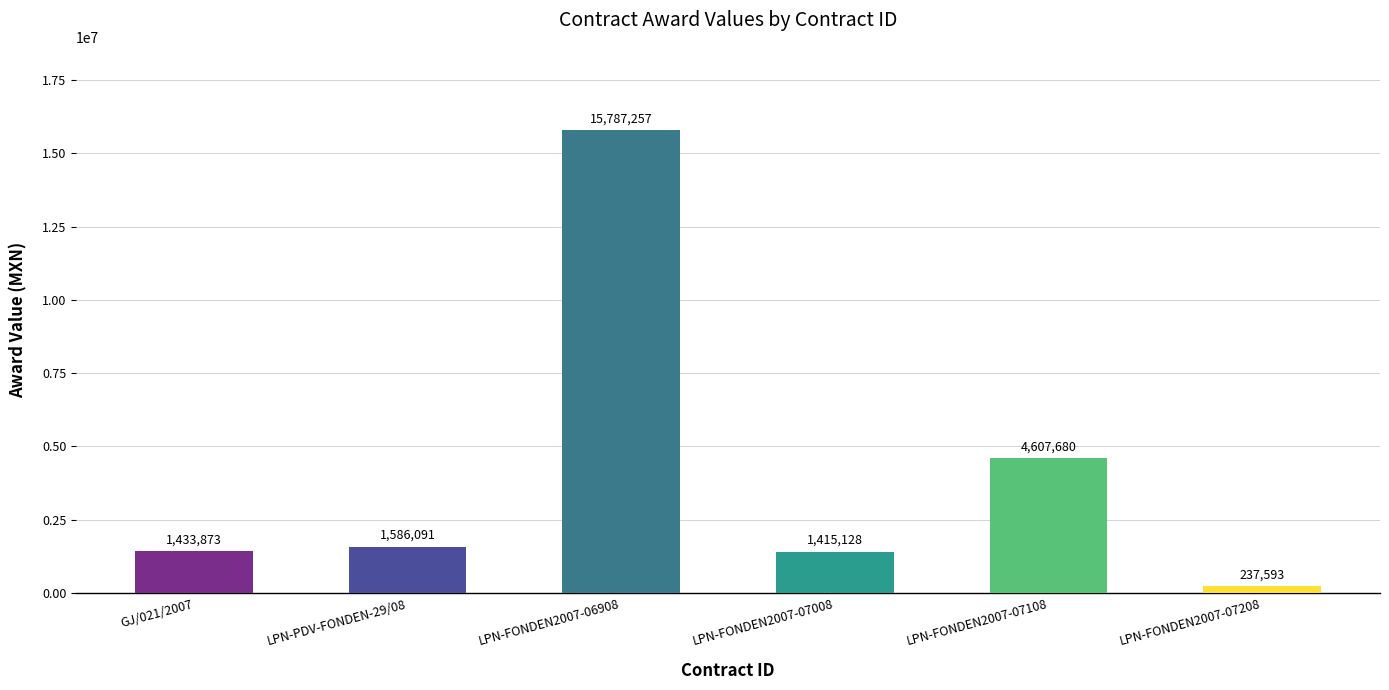

What is the difference between the maximum and minimum values?

15549664.0